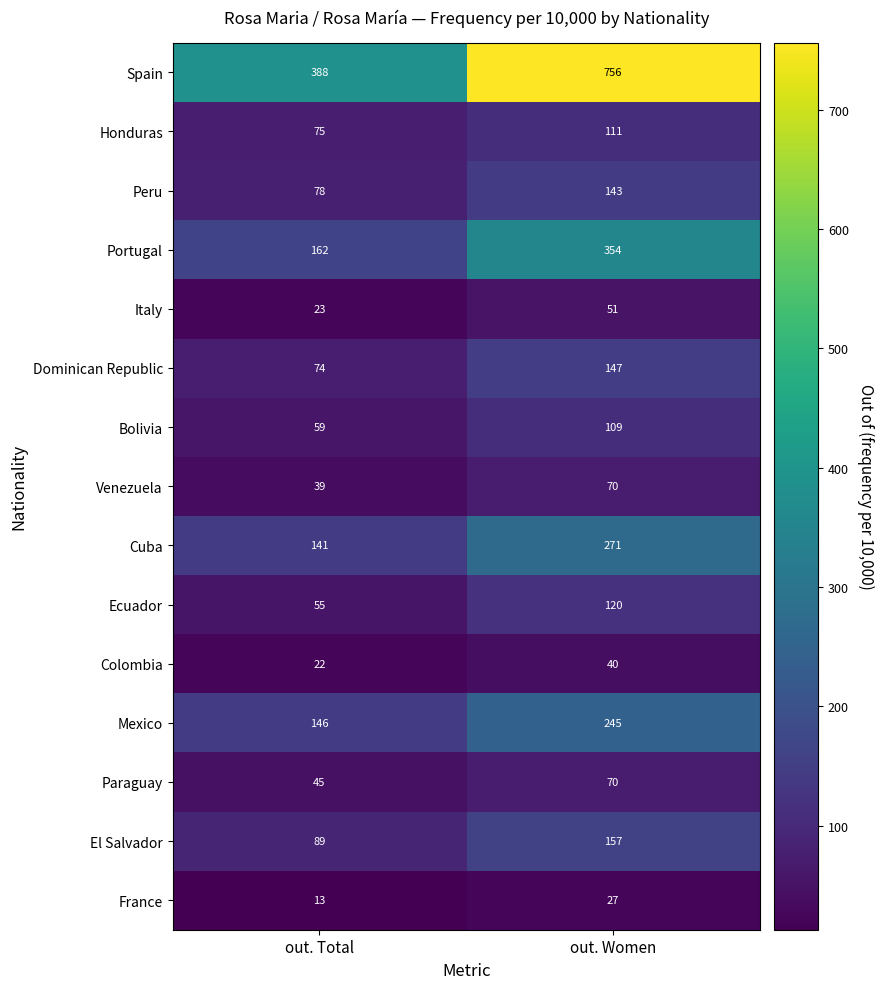

At which category does the chart reach its minimum across all series?

out. Total